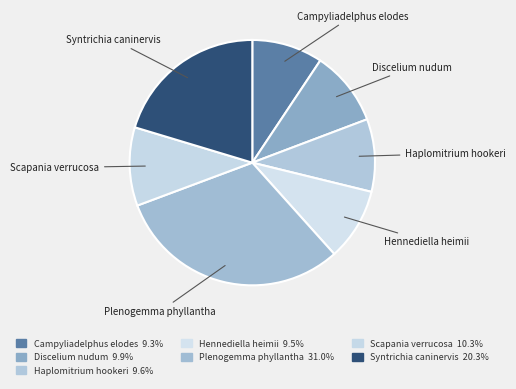

Combined, do Hennediella heimii and Discelium nudum account for over 50%?

No